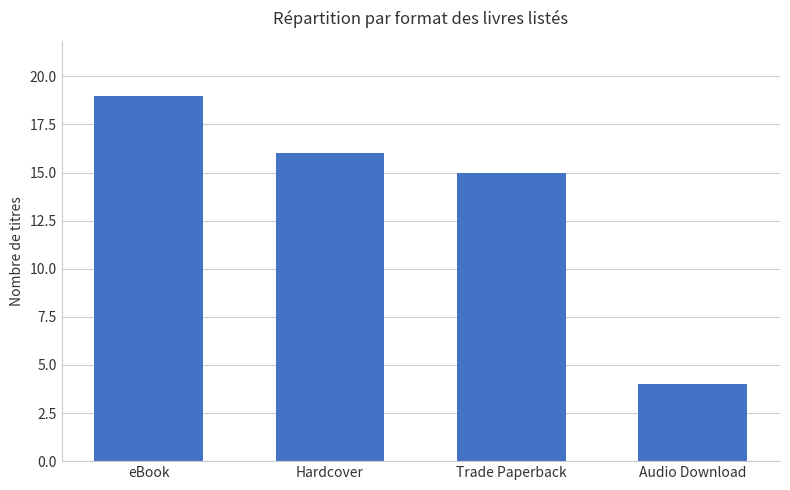

Count the number of data series in this chart.

1